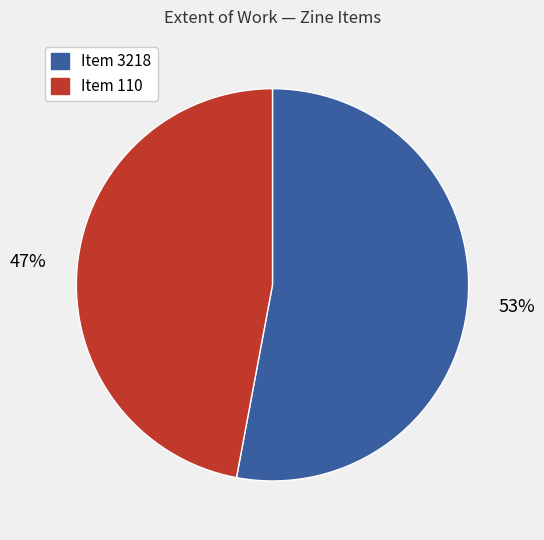

What is the ratio of the value at Item 3218 to the value at Item 110?

1.1